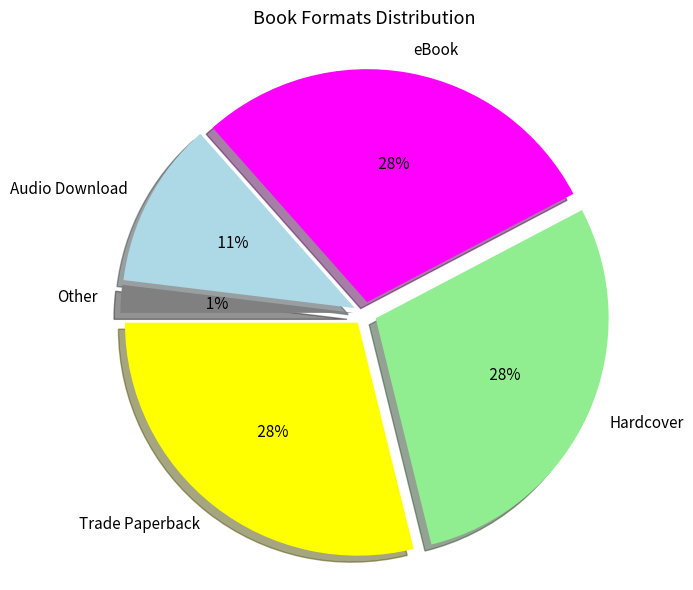

Does Hardcover account for over 50% of the chart?

No